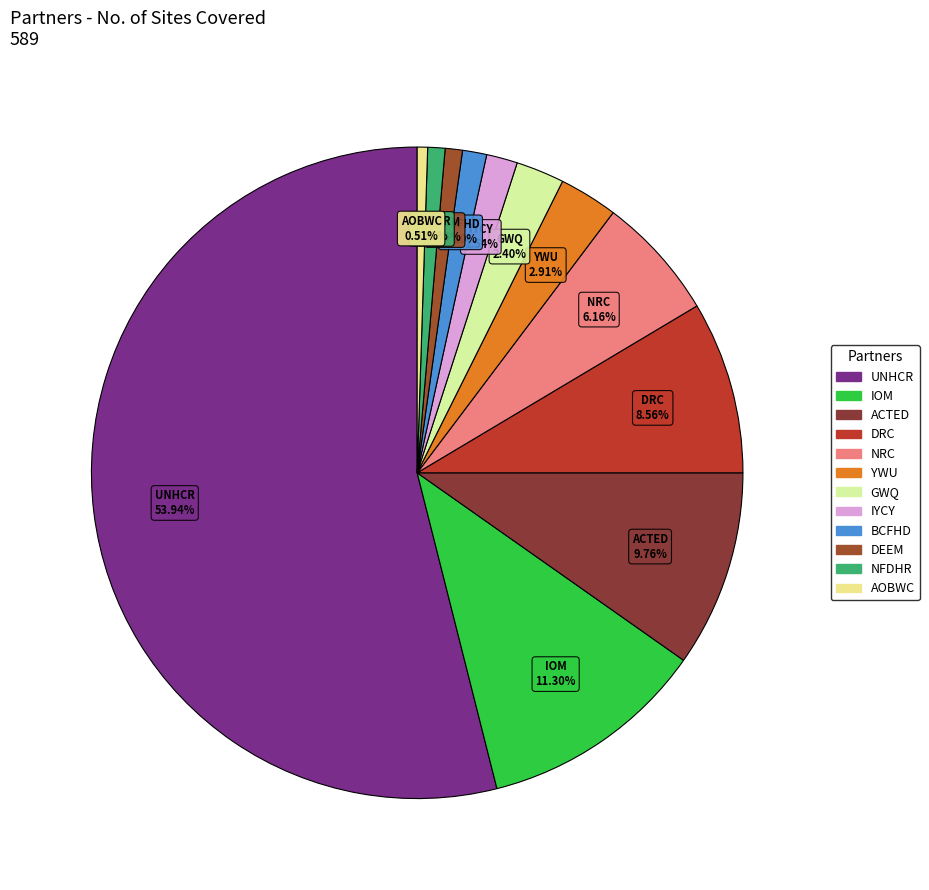

To the nearest percent, what is the difference between the largest and smallest slice percentages?

53%